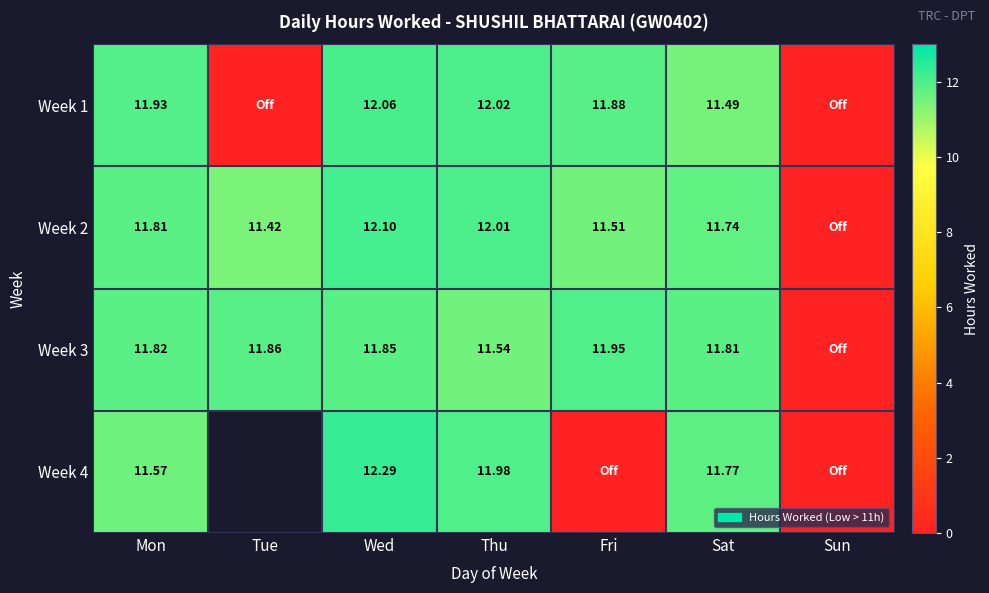

Between Mon and Tue, which is larger?

Mon